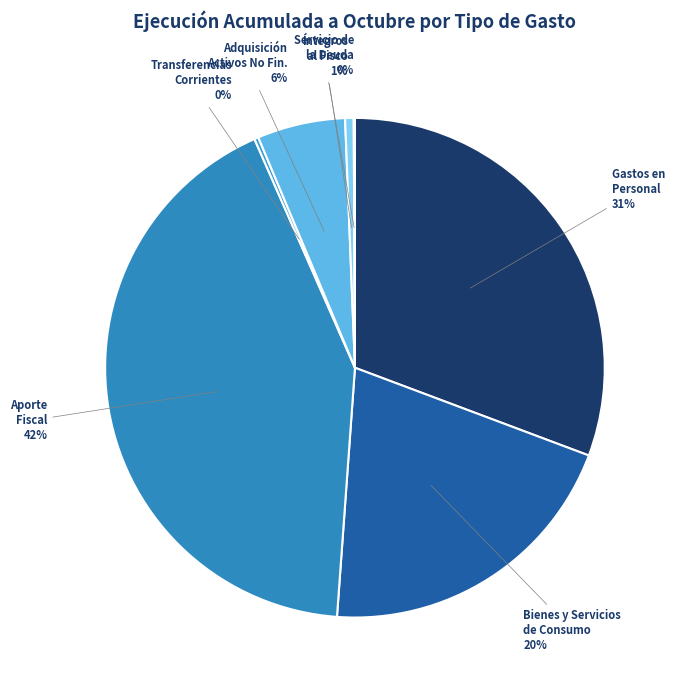

True or false: Bienes y Servicios de Consumo accounts for 30% of the total.

False